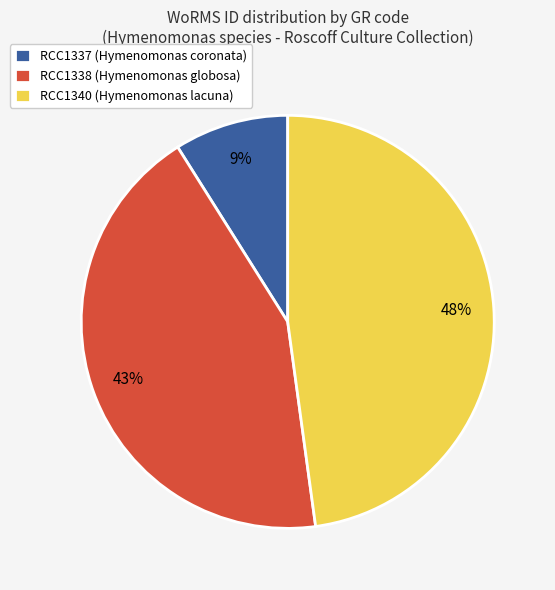

Is it true that RCC1340 is 37% of the pie?

False